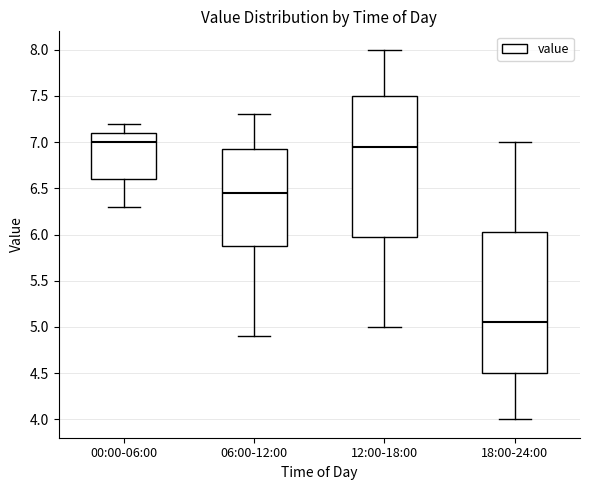

Reading left to right, transcribe this box plot: for each box, give where its median line is, the range the box spans, and where its two whiskers end, as read against the y-axis. The values are not printed on the chart, so give them approximately, as read against the axis.

00:00-06:00: median 7.00, box 6.60 to 7.10, whiskers 6.30 to 7.20
06:00-12:00: median 6.45, box 5.90 to 6.95, whiskers 4.90 to 7.30
12:00-18:00: median 6.95, box 6.00 to 7.50, whiskers 5.00 to 8.00
18:00-24:00: median 5.05, box 4.50 to 6.05, whiskers 4.00 to 7.00